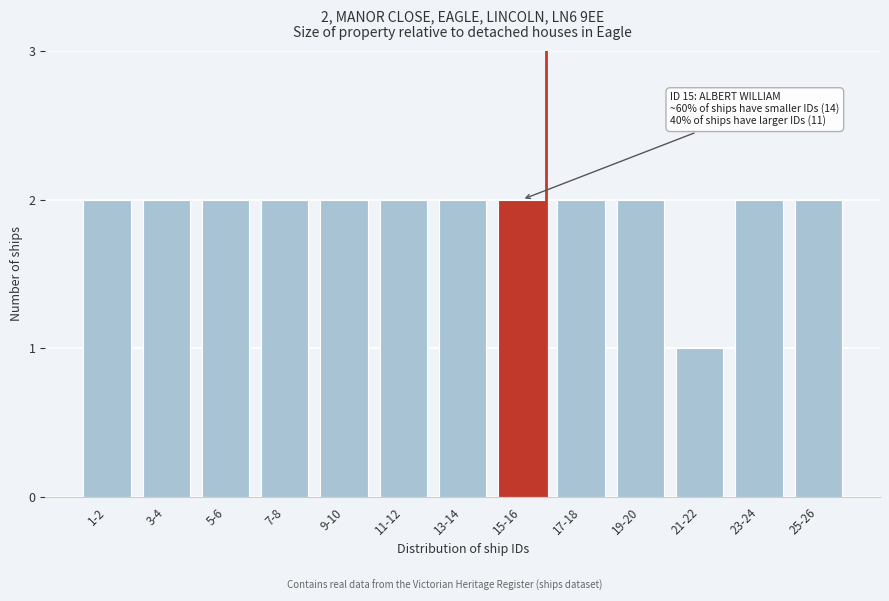

Reading left to right, what are all the values shown in this chart?

1-2=2	3-4=2	5-6=2	7-8=2	9-10=2	11-12=2	13-14=2	15-16=2	17-18=2	19-20=2	21-22=1	23-24=2	25-26=2